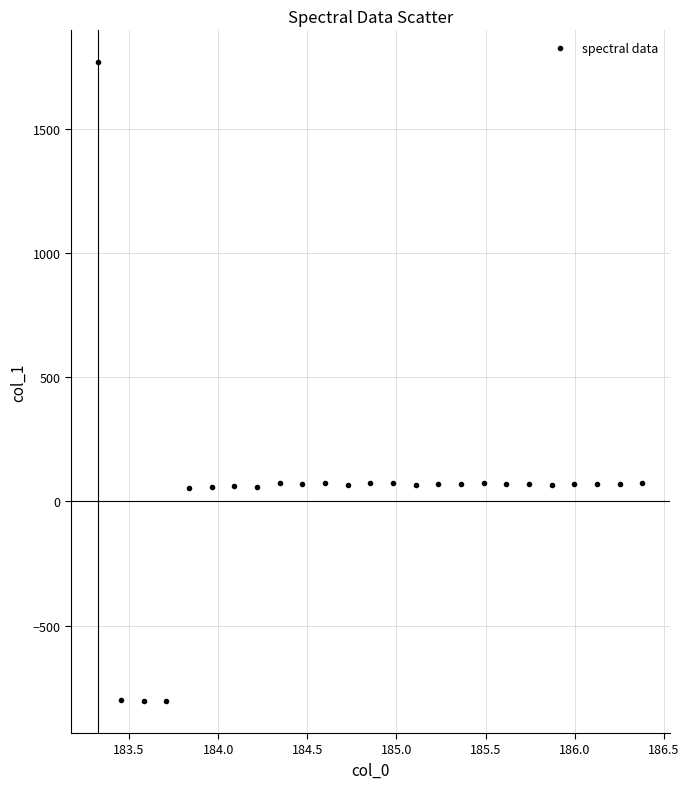

What is the range of X values (max minus min)?

3.1